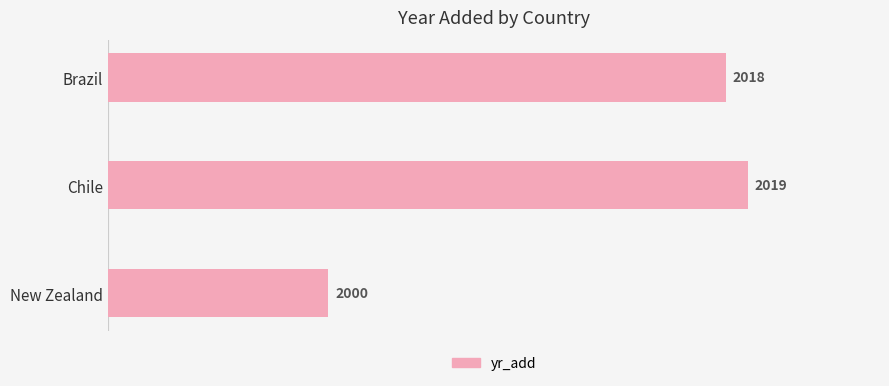

List the labels in order of value, largest first.

Chile, Brazil, New Zealand